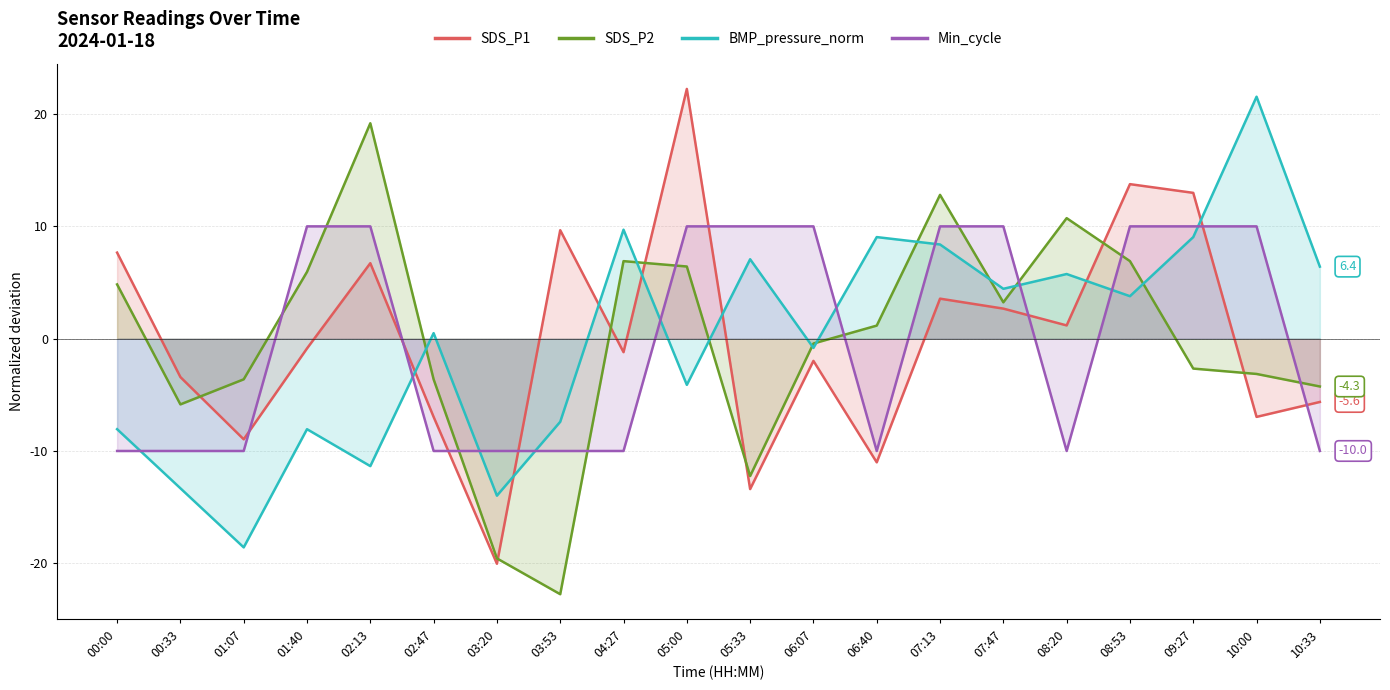

What is the difference between the maximum and minimum values in the Min_cycle series?

20.0